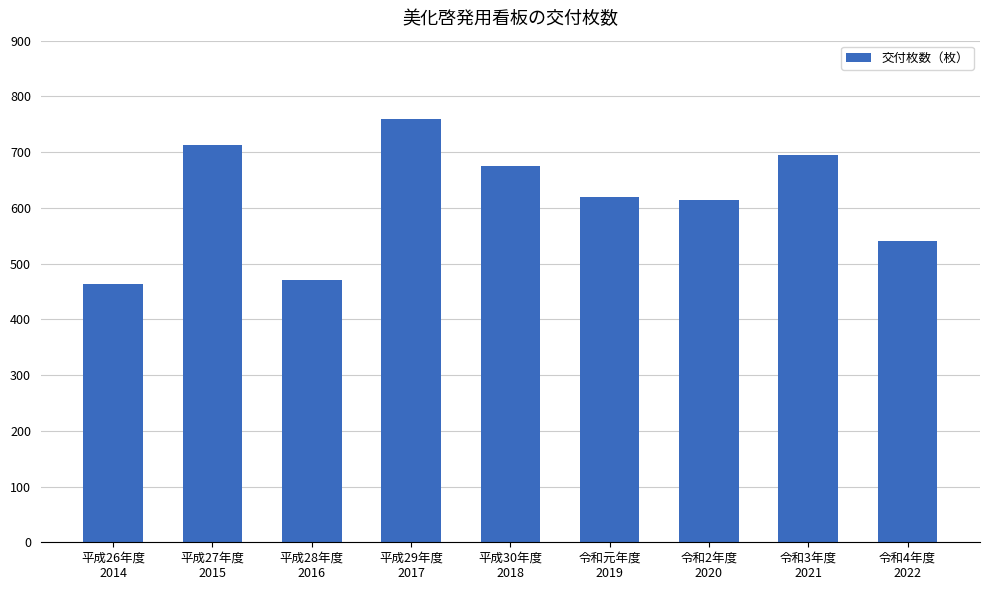

What is the value of the 1st bar from the left?

464